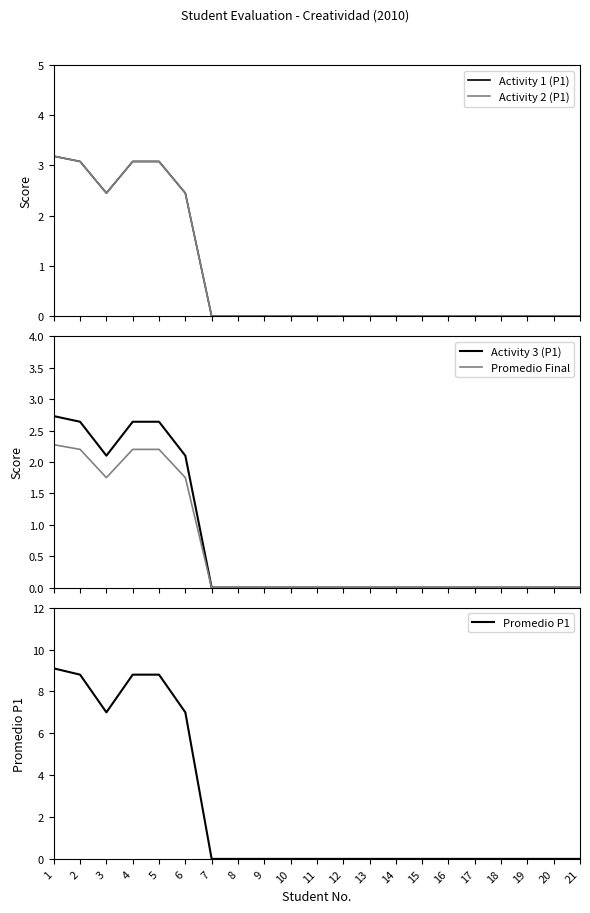

True or false: Activity 1 (P1) and Activity 3 (P1) intersect in this chart.

False